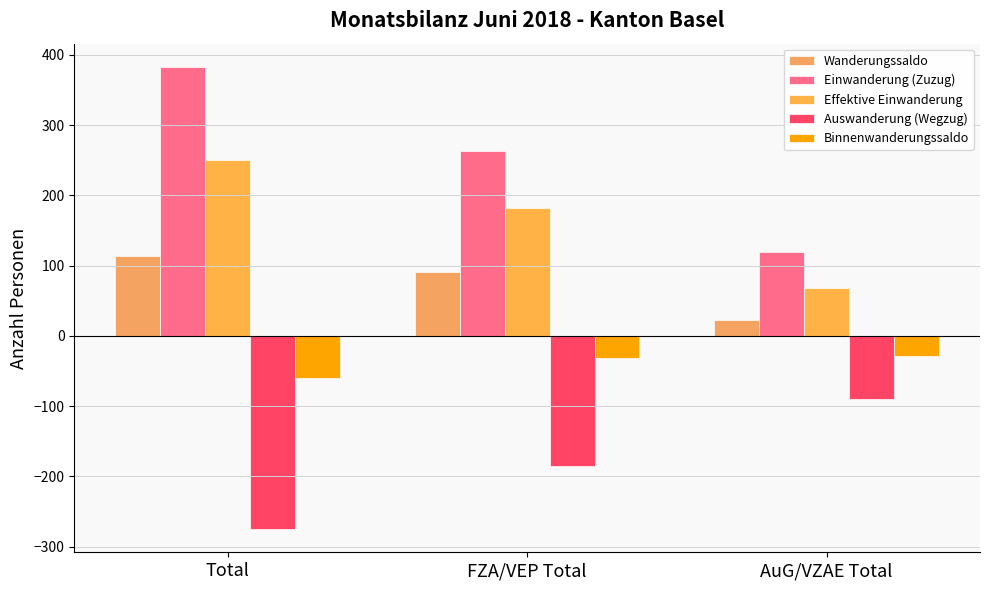

At which category is the sum across all series the highest?

Total